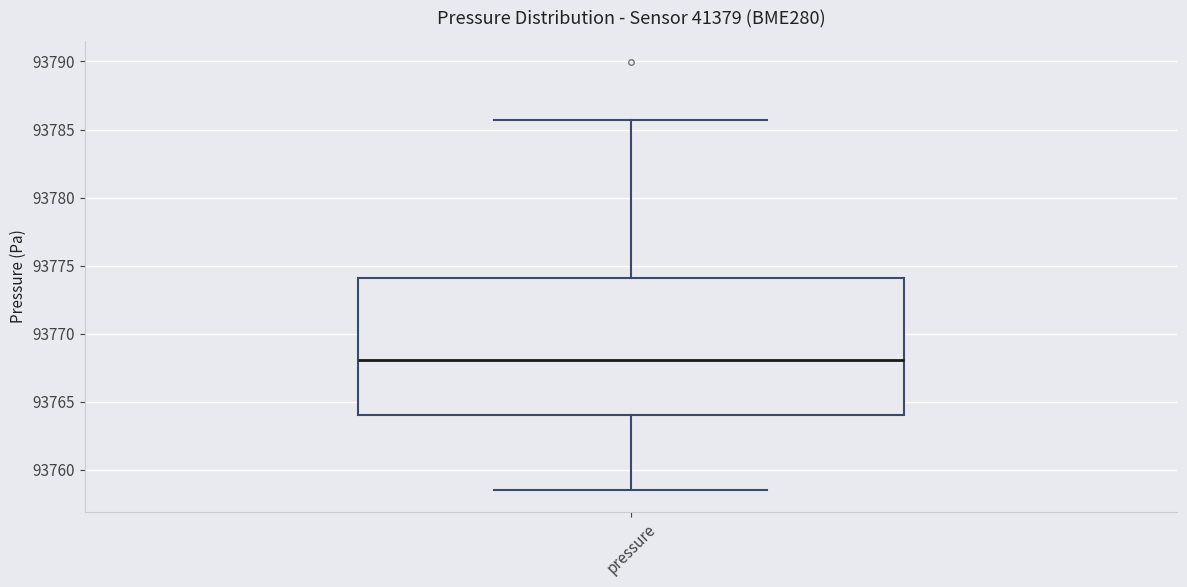

Where is the upper edge of the box for pressure on the y-axis? The values are not printed on the chart, so give them approximately, as read against the axis.

93774.0